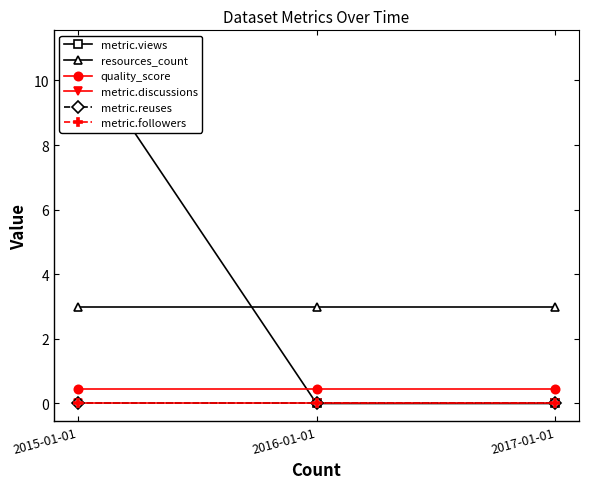

Reading left to right, extract all data points from this chart.

metric.views: 2015-01-01=11.0	2016-01-01=0.0	2017-01-01=0.0
resources_count: 2015-01-01=3.0	2016-01-01=3.0	2017-01-01=3.0
quality_score: 2015-01-01=0.4	2016-01-01=0.4	2017-01-01=0.4
metric.discussions: 2015-01-01=0.0	2016-01-01=0.0	2017-01-01=0.0
metric.reuses: 2015-01-01=0.0	2016-01-01=0.0	2017-01-01=0.0
metric.followers: 2015-01-01=0.0	2016-01-01=0.0	2017-01-01=0.0